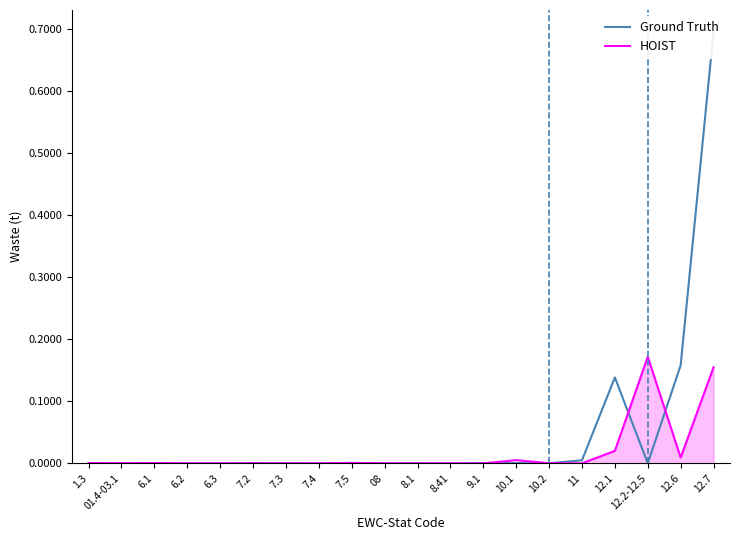

Which series ends up on top after the final intersection of HOIST and Ground Truth?

Ground Truth